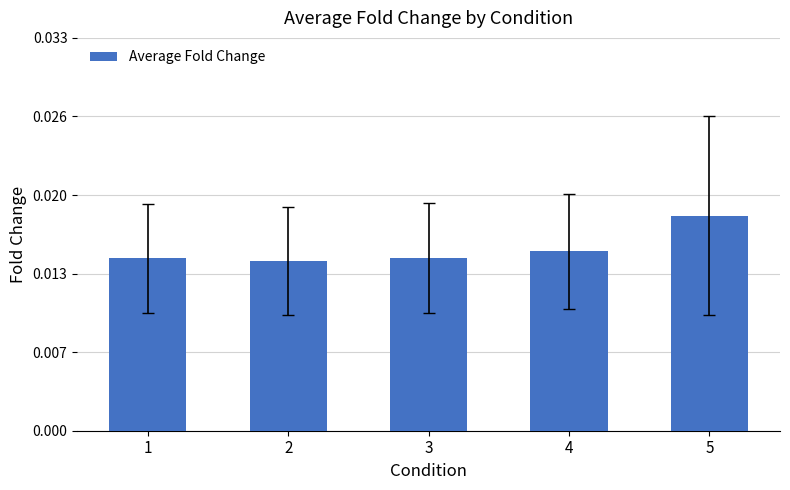

The chart shows a value of 0.0 at 3. True or false?

False